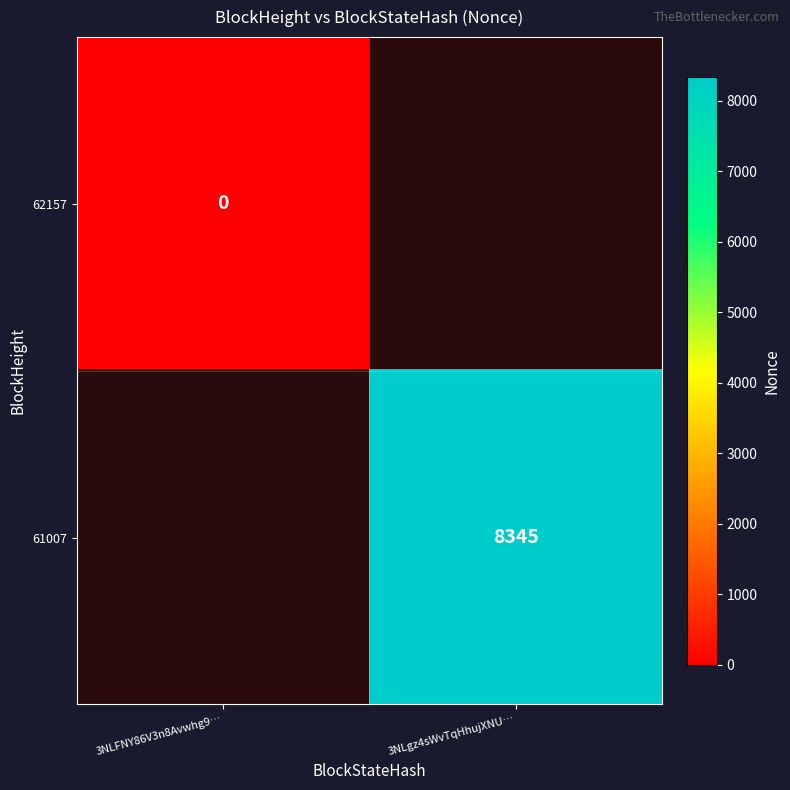

The value of 61007 at 3NLgz4sWvTqHhujXNU… is 8345. True or false?

True